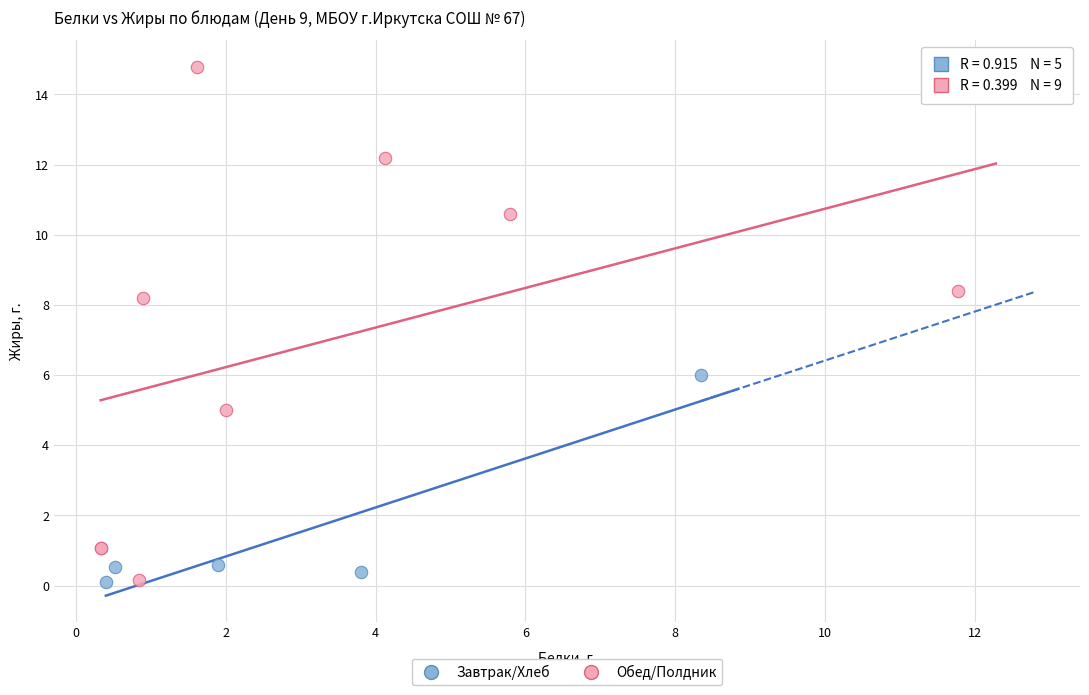

Which series contains the highest Y value?

Обед/Полдник